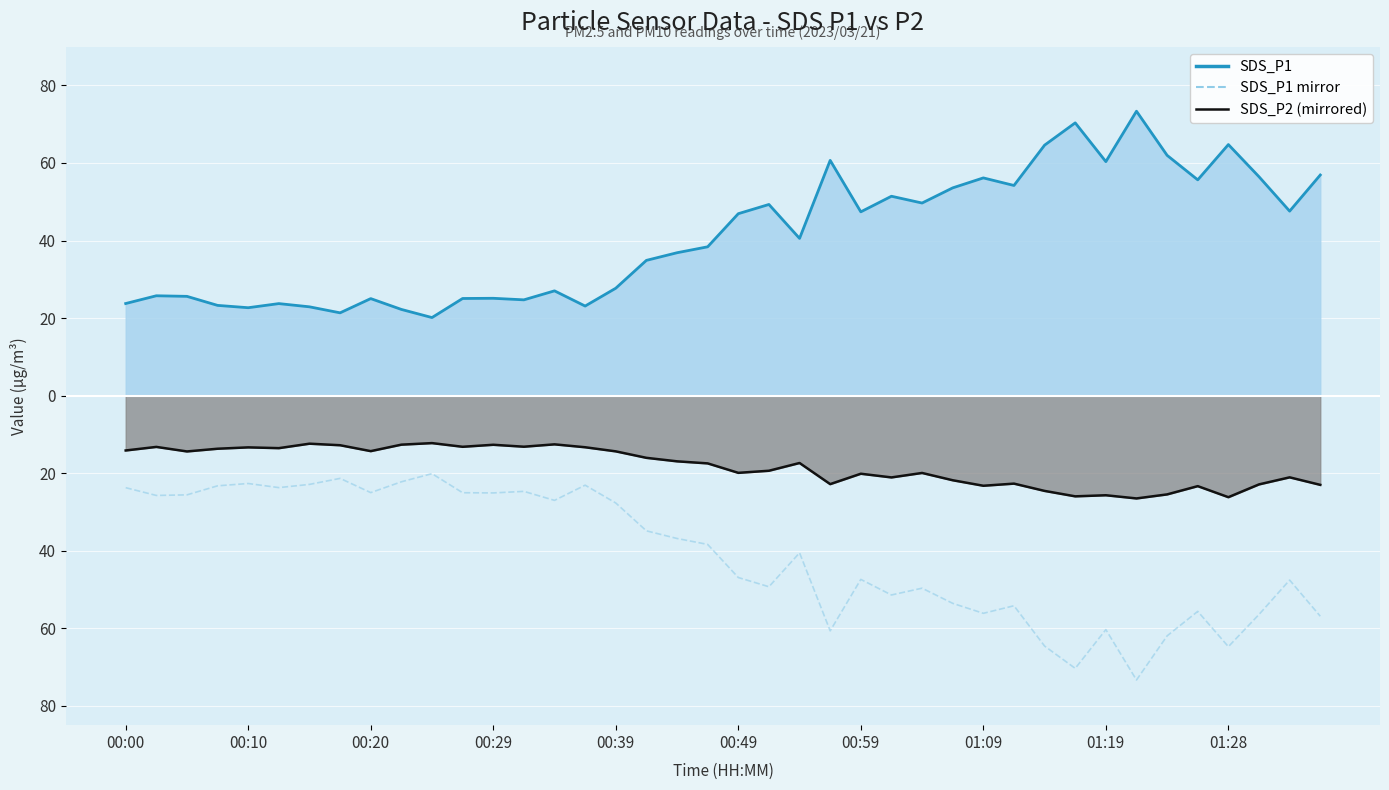

True or false: SDS_P1 line has a value of 85.2 at 00:59.

False